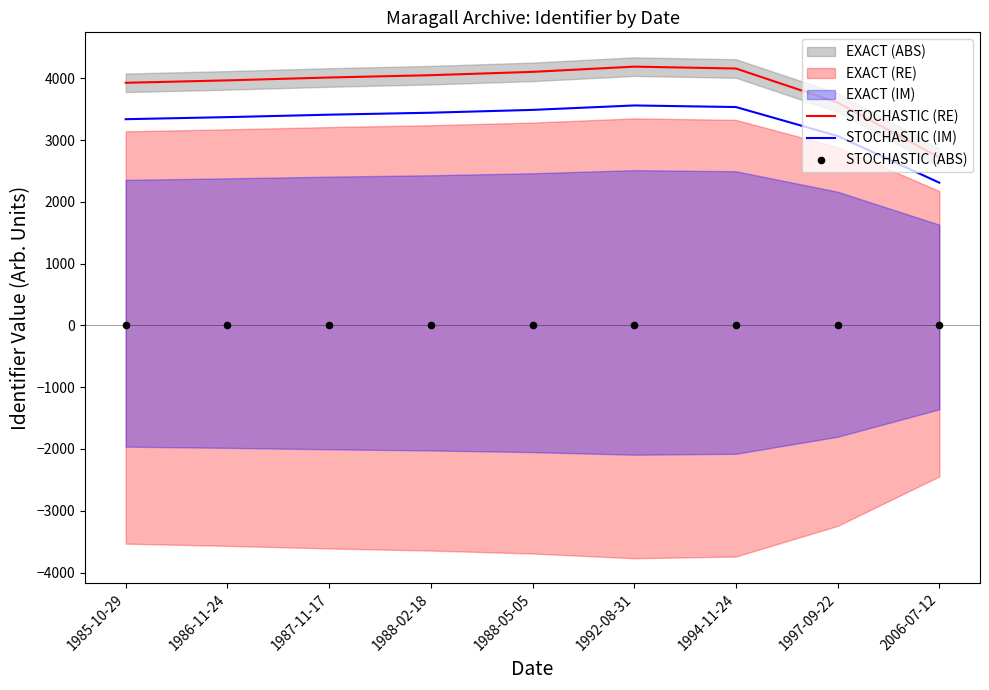

The value of STOCHASTIC (IM) at 1988-02-18 is 5316.9. True or false?

False